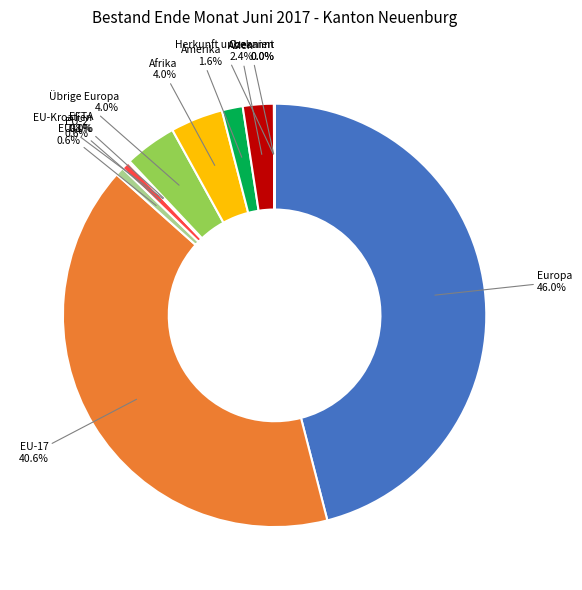

To the nearest percent, what percentage of the pie is Europa?

46%